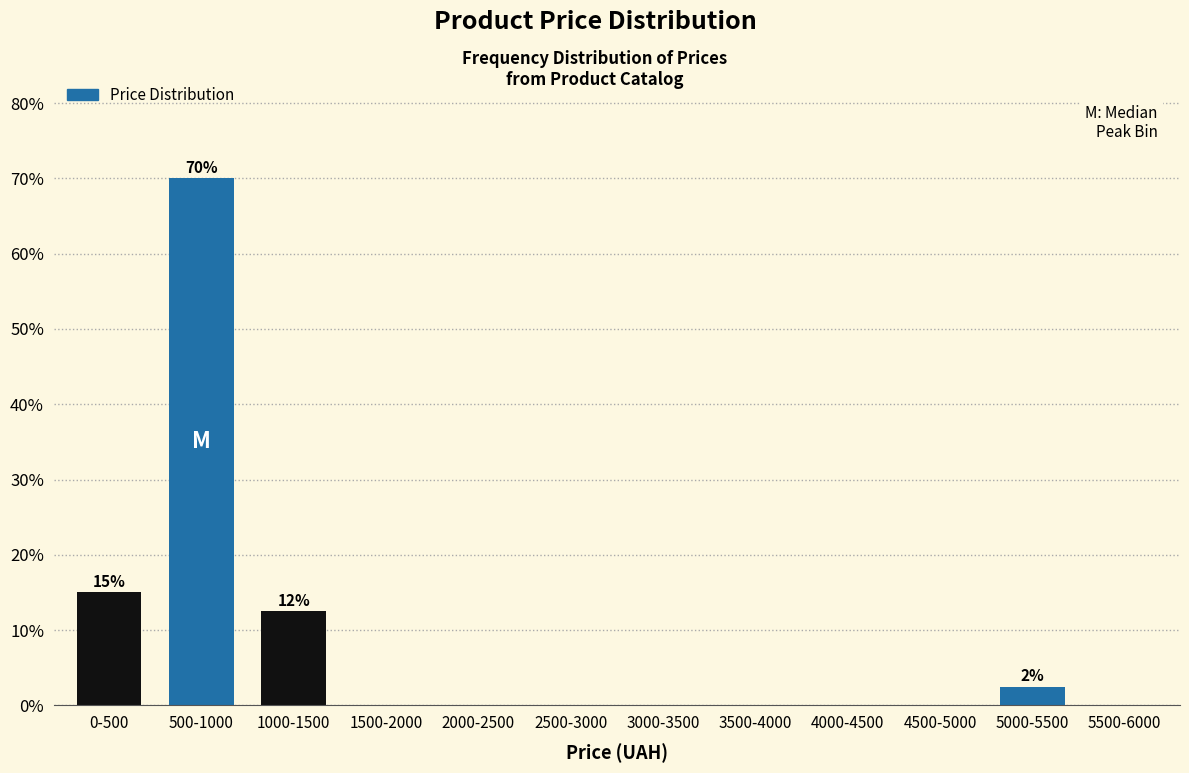

Reading left to right, what are all the values shown in this chart?

0-500=15.0	500-1000=70.0	1000-1500=12.5	1500-2000=0.0	2000-2500=0.0	2500-3000=0.0	3000-3500=0.0	3500-4000=0.0	4000-4500=0.0	4500-5000=0.0	5000-5500=2.5	5500-6000=0.0